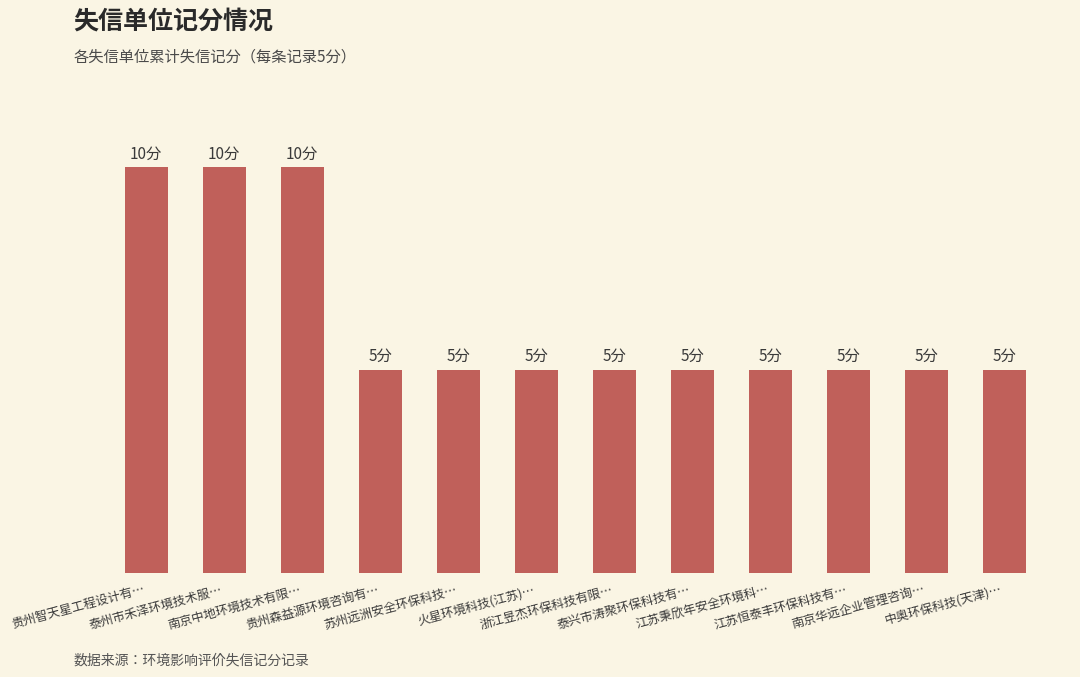

Approximately how many times larger is the value at 南京华远企业管理咨询… compared to 贵州森益源环境咨询有…?

1.0